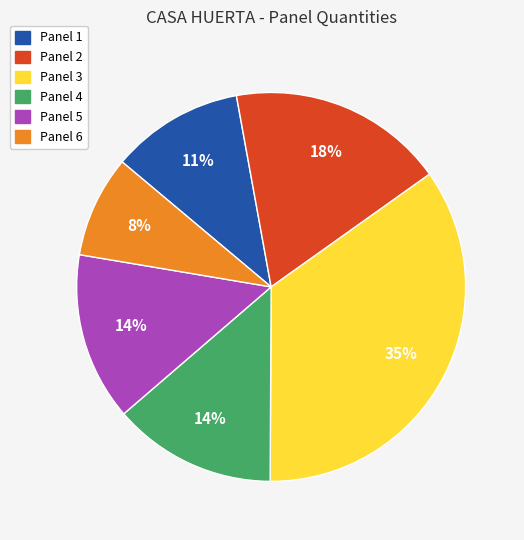

True or false: Panel 1 accounts for 11% of the total.

True